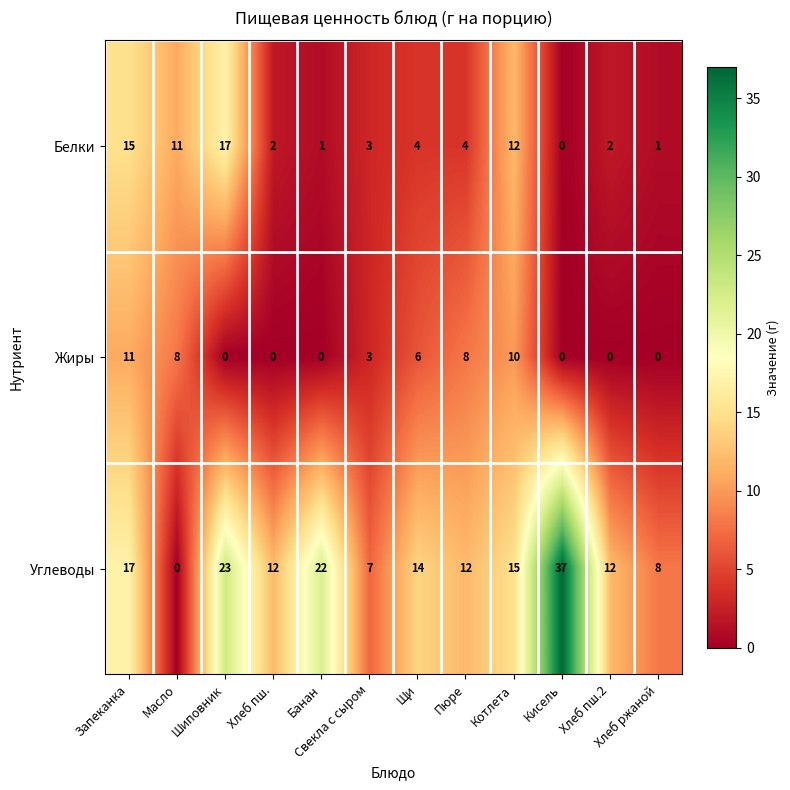

At how many categories does at least one series exceed 6?

12